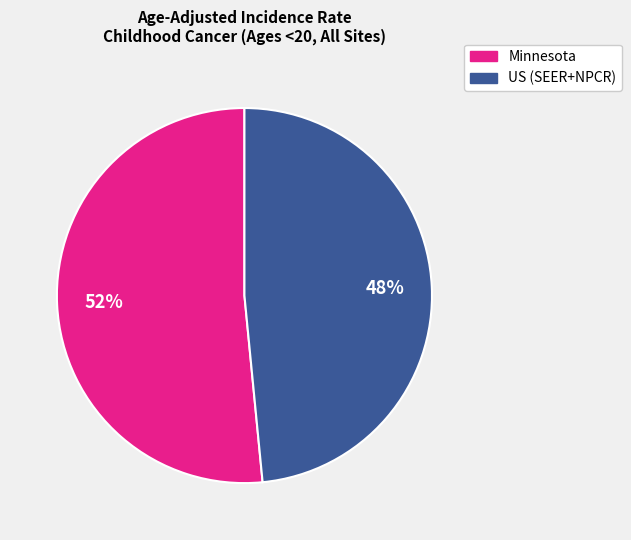

Is the sum of US (SEER+NPCR) and Minnesota greater than half?

Yes